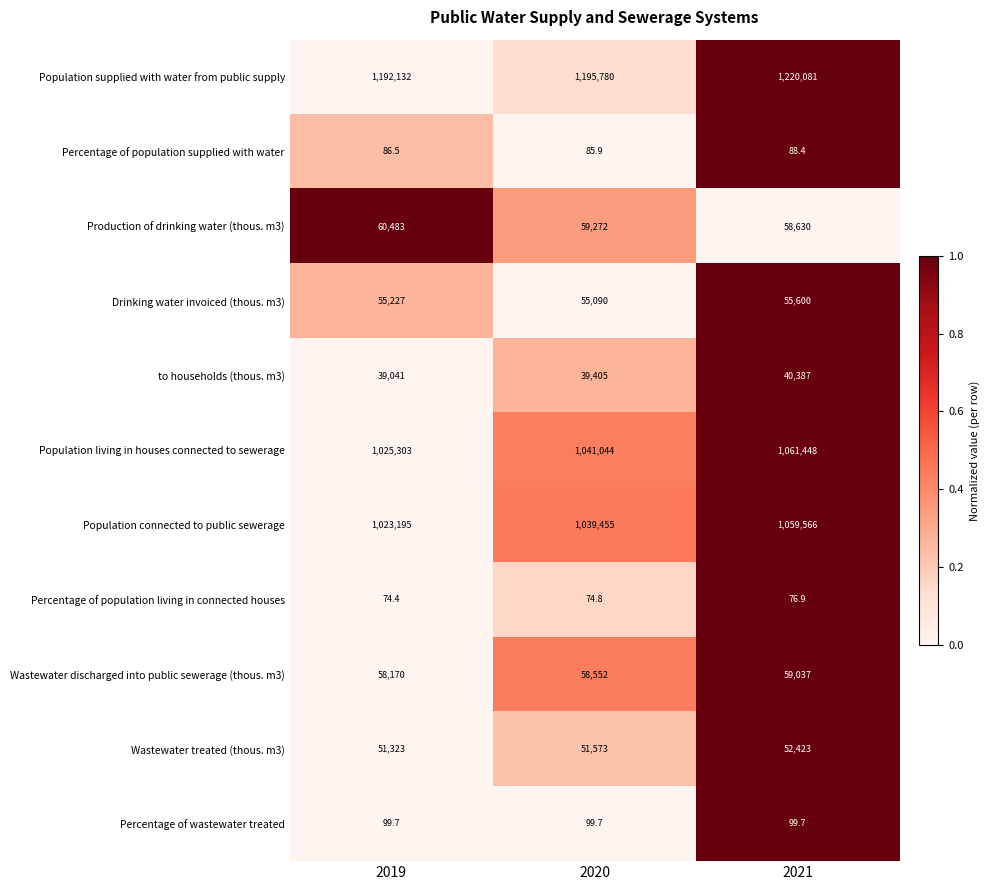

Rank the series by their maximum value, from highest to lowest.

Population supplied with water from public supply, Population living in houses connected to sewerage, Population connected to public sewerage, Production of drinking water (thous. m3), Wastewater discharged into public sewerage (thous. m3), Drinking water invoiced (thous. m3), Wastewater treated (thous. m3), to households (thous. m3), Percentage of wastewater treated, Percentage of population supplied with water, Percentage of population living in connected houses